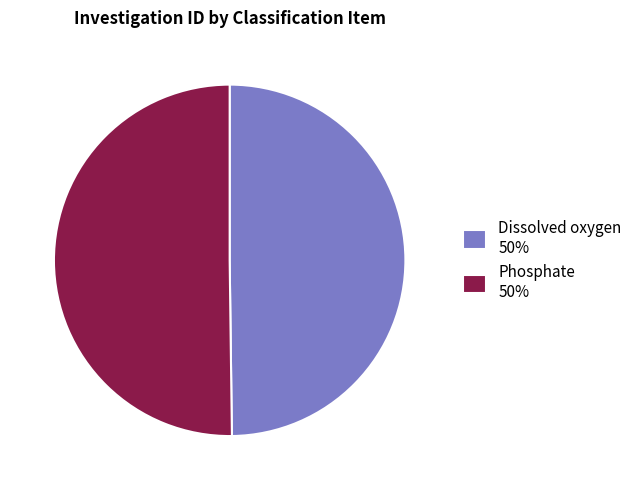

Approximately how many times larger is the value at Phosphate 50% compared to Dissolved oxygen 50%?

1.0